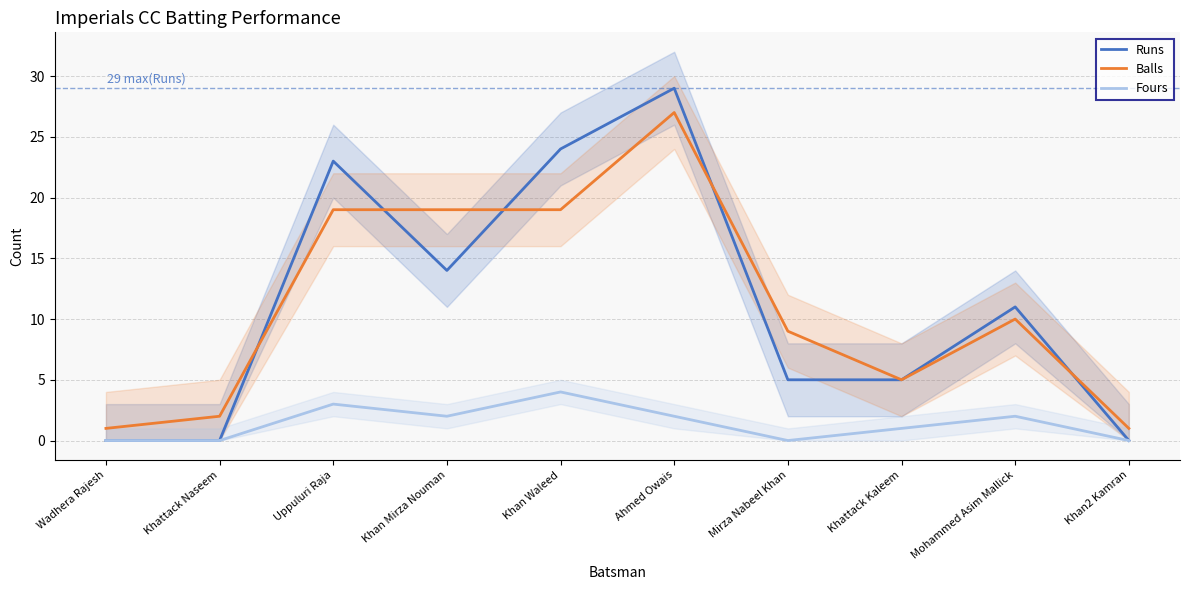

The Balls series shows 27 at Ahmed Owais. True or false?

True